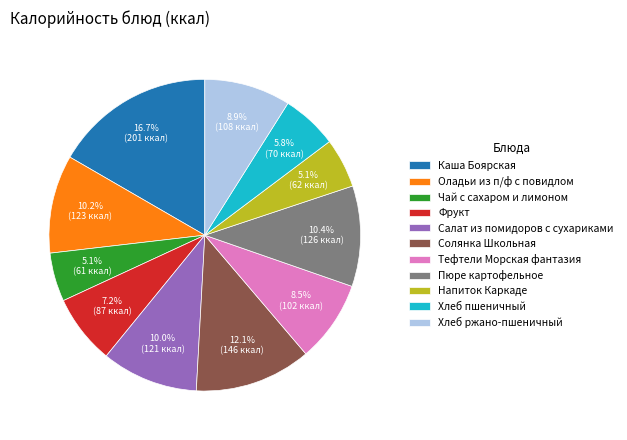

Which slice is the largest?

Каша Боярская